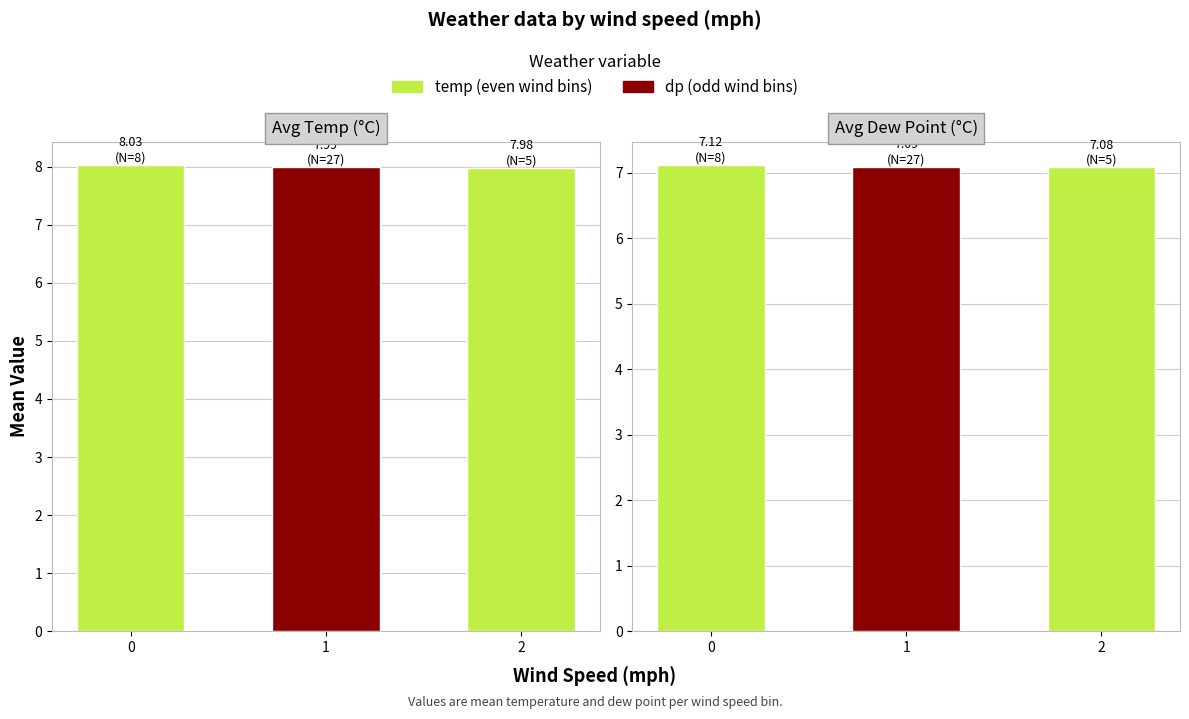

Between 0 and 2, which series saw the biggest shift?

temp